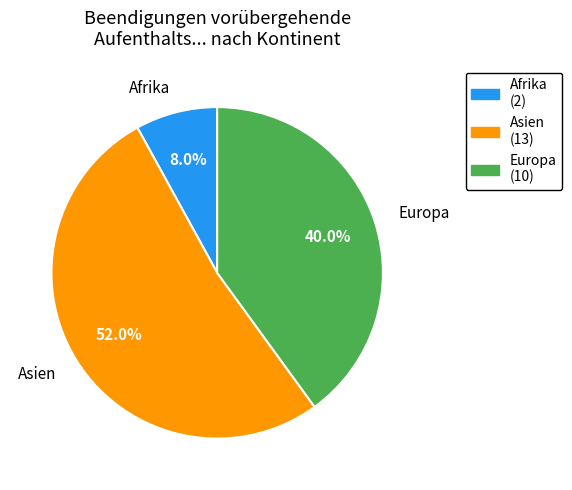

Between Afrika and Europa, which is larger?

Europa